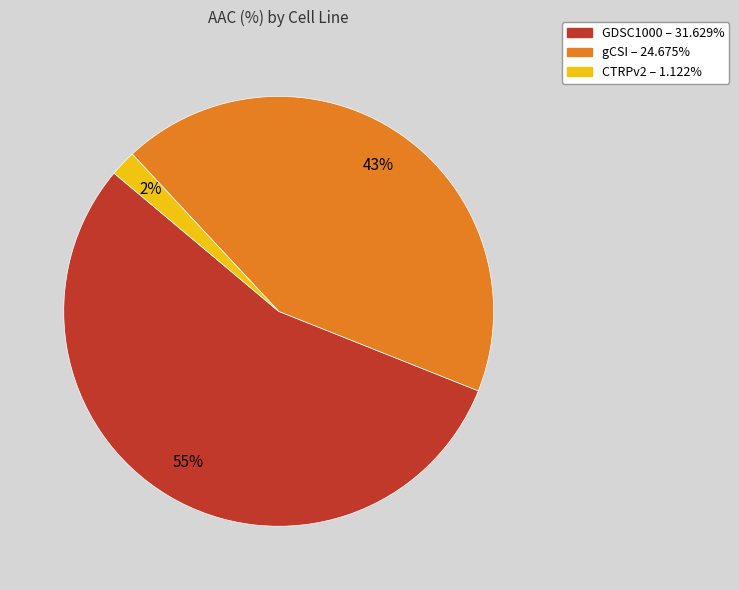

Do gCSI and CTRPv2 together represent more than half of the pie?

No